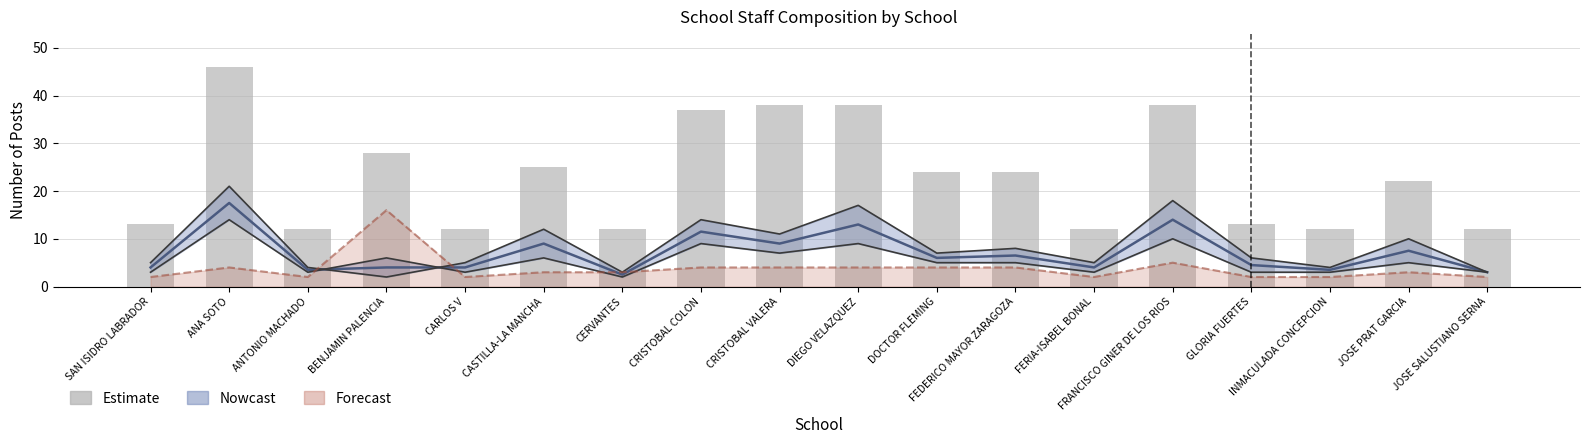

Is it true that the value at DIEGO VELAZQUEZ is 38?

True